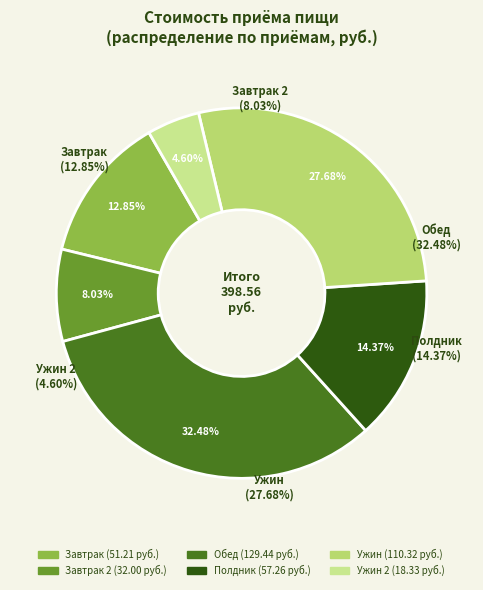

What is the total percentage of Обед and Завтрак 2?

40.5%